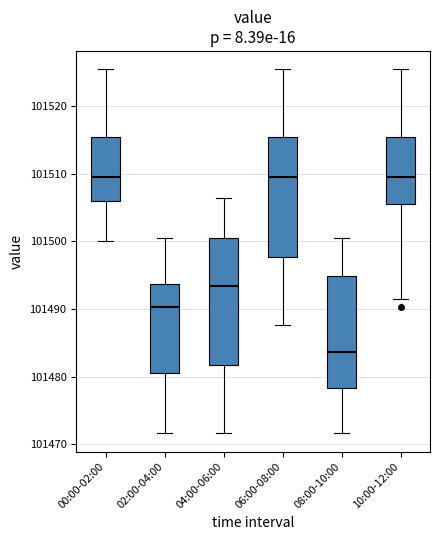

Which box has the lowest median line?

08:00-10:00